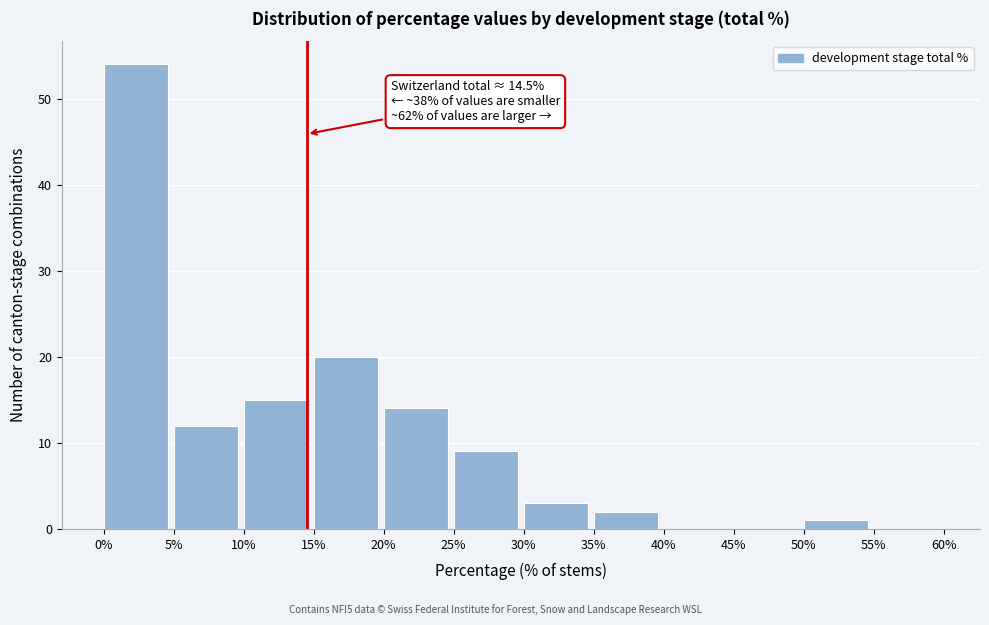

Over which range of the x-axis is the bar tallest?

0% to 5%